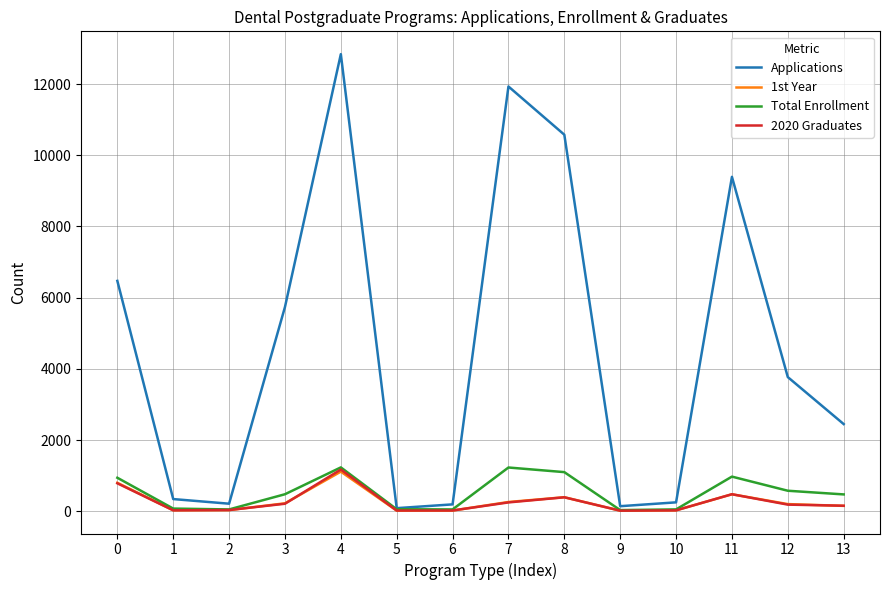

How many categories are shown in the chart?

14